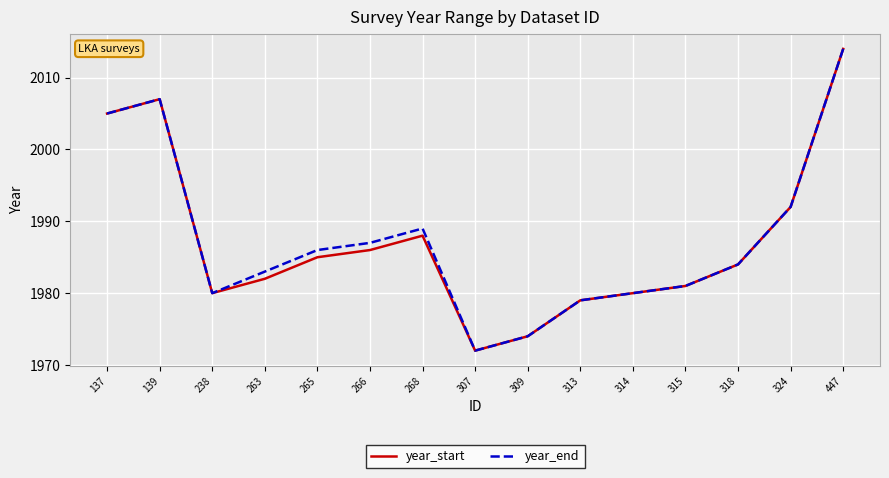

Where is year_end nearest to the value 1993?

324